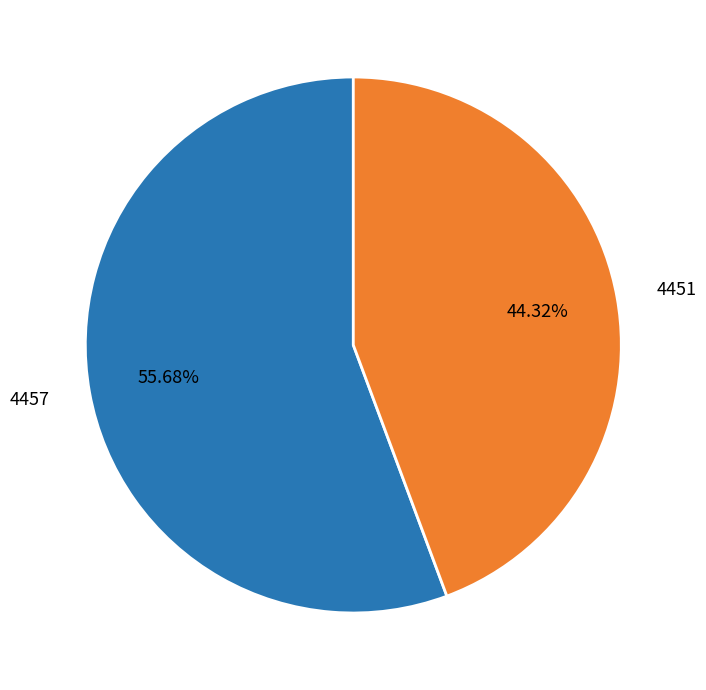

How many slices are in this pie chart?

2